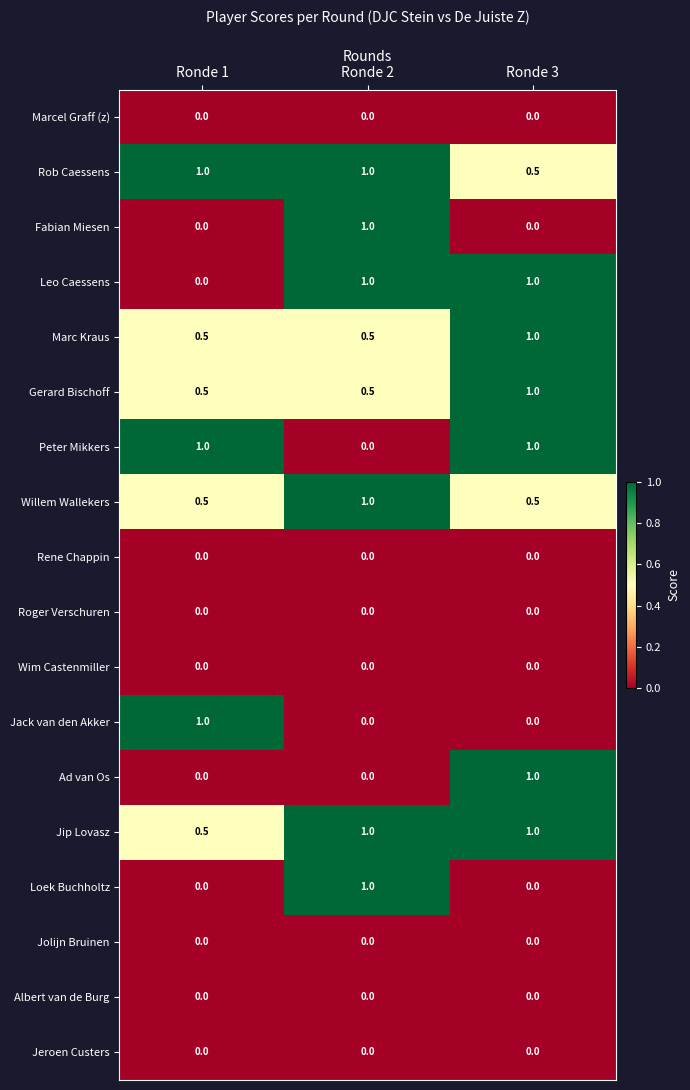

True or false: Loek Buchholtz has a value of 1.0 at Ronde 2.

True